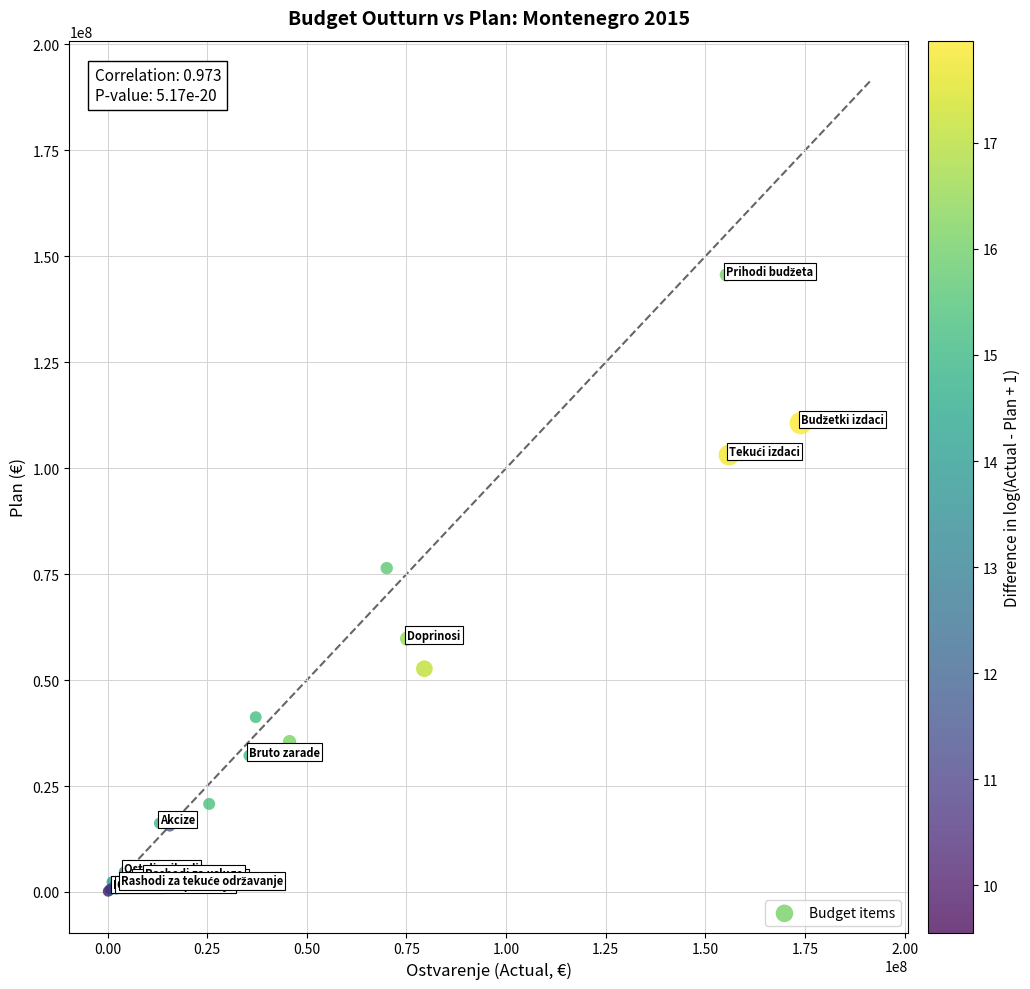

What Y value in the scatter plot is closest to 72881088?

76418346.2